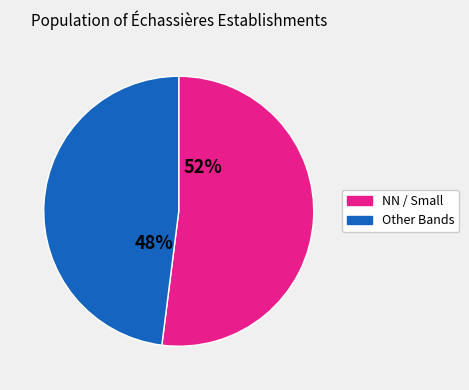

Is there a majority slice in this chart?

Yes